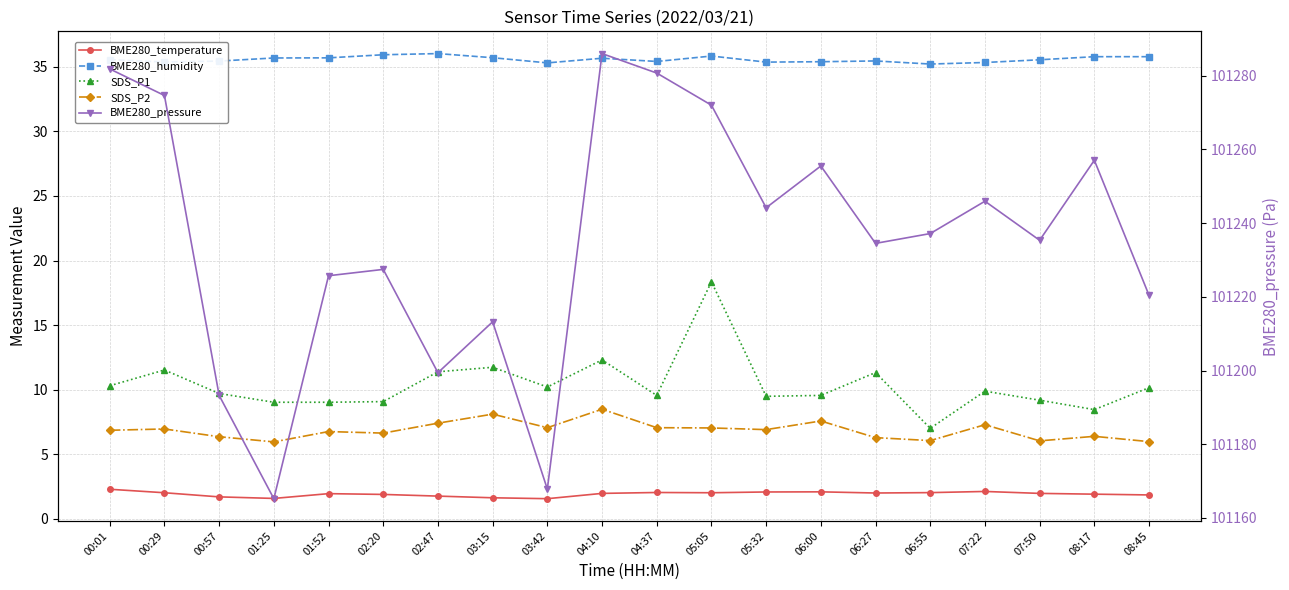

True or false: SDS_P1 has more than 2 interior local peaks.

True